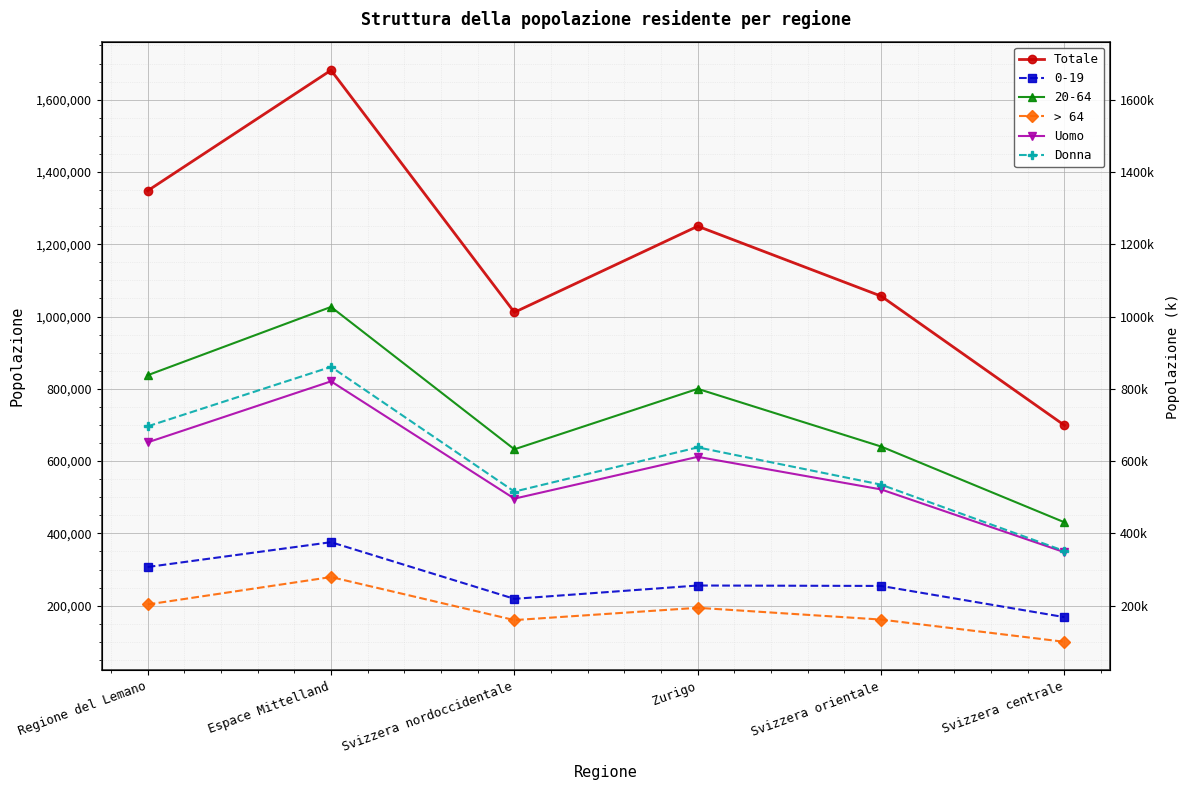

What is the maximum value for Uomo?

820722